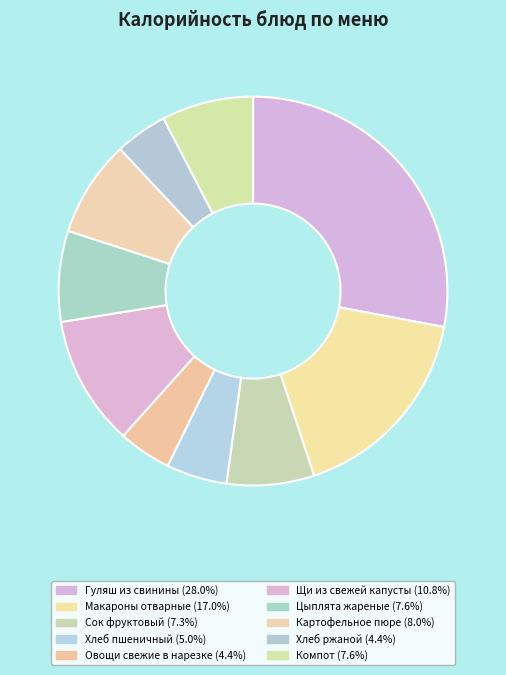

Does Щи из свежей капусты account for over 50% of the chart?

No